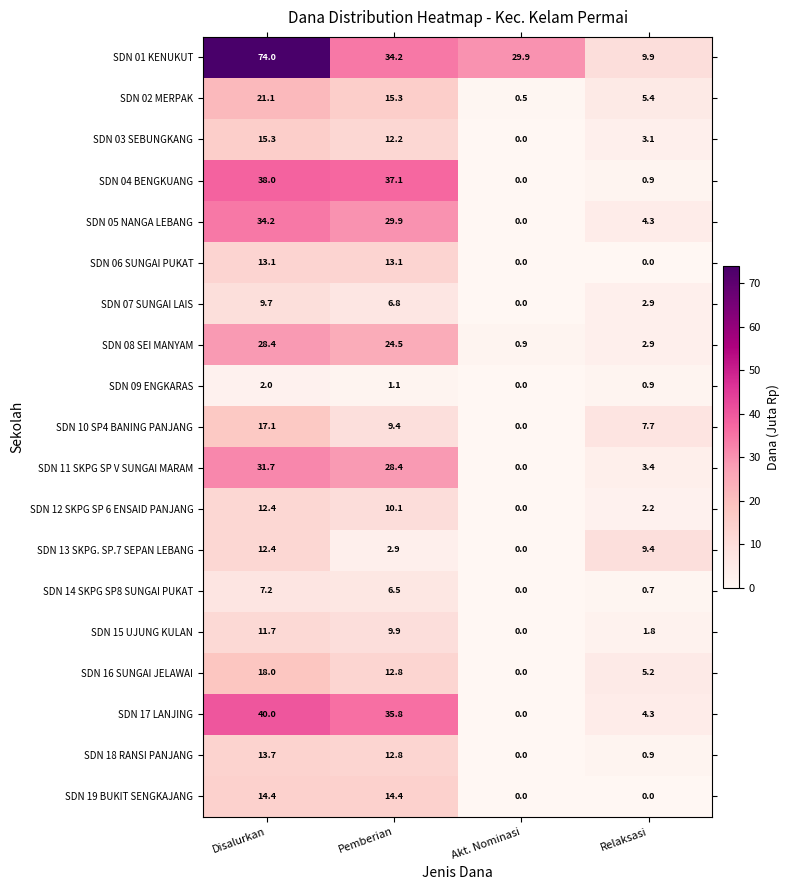

At how many categories does at least one series exceed 49?

1